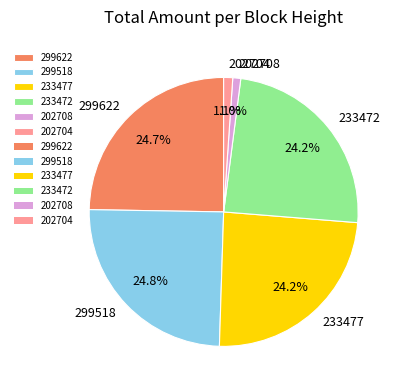

Does 299518 account for over 50% of the chart?

No